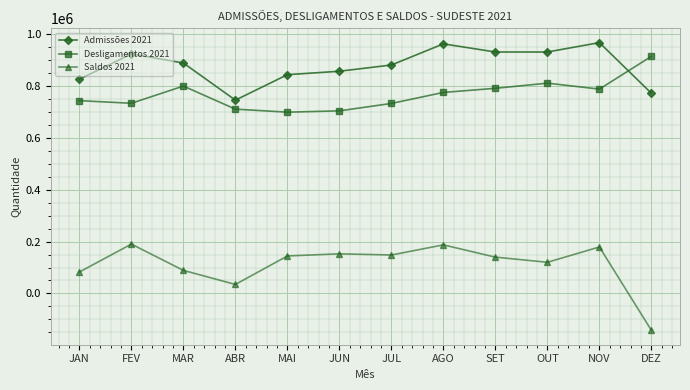

Count the number of categories in the chart.

12